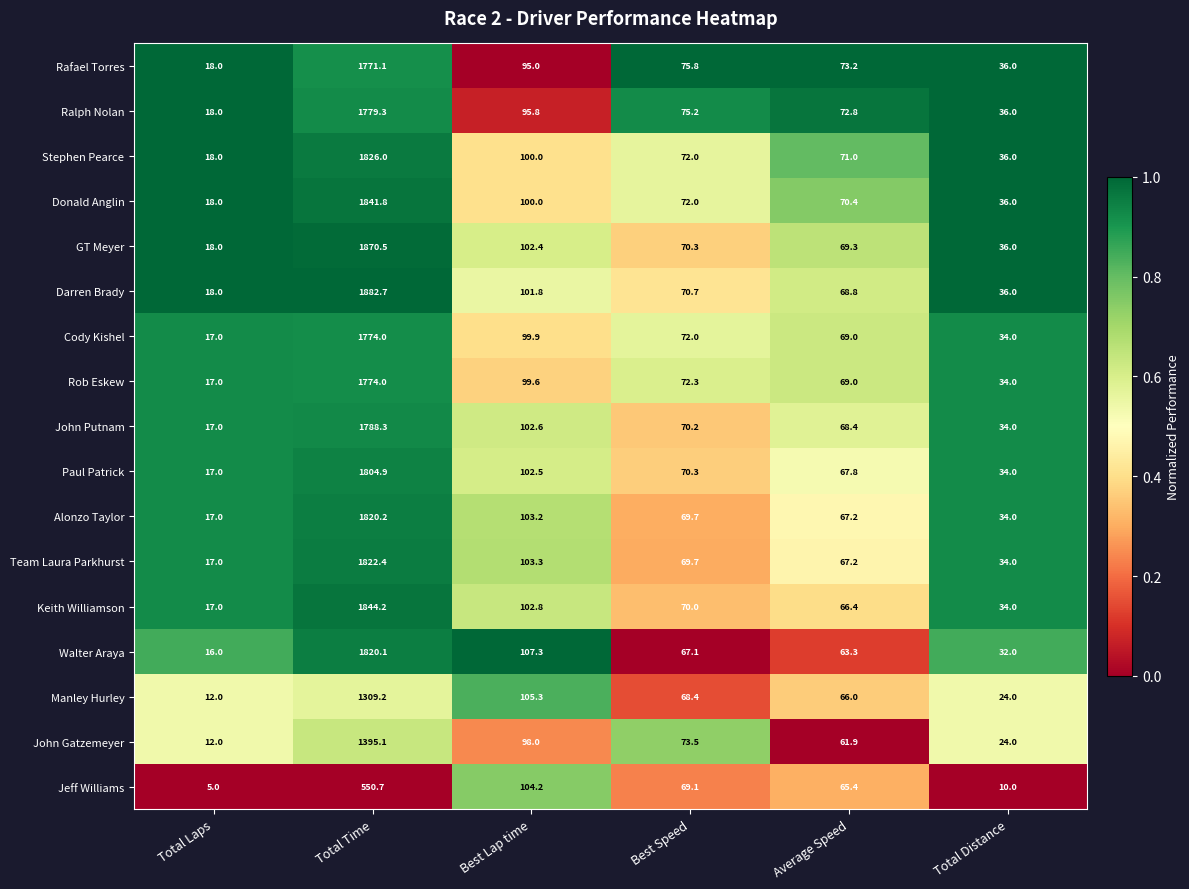

What is the difference between the second highest and minimum values in the Cody Kishel series?

82.9